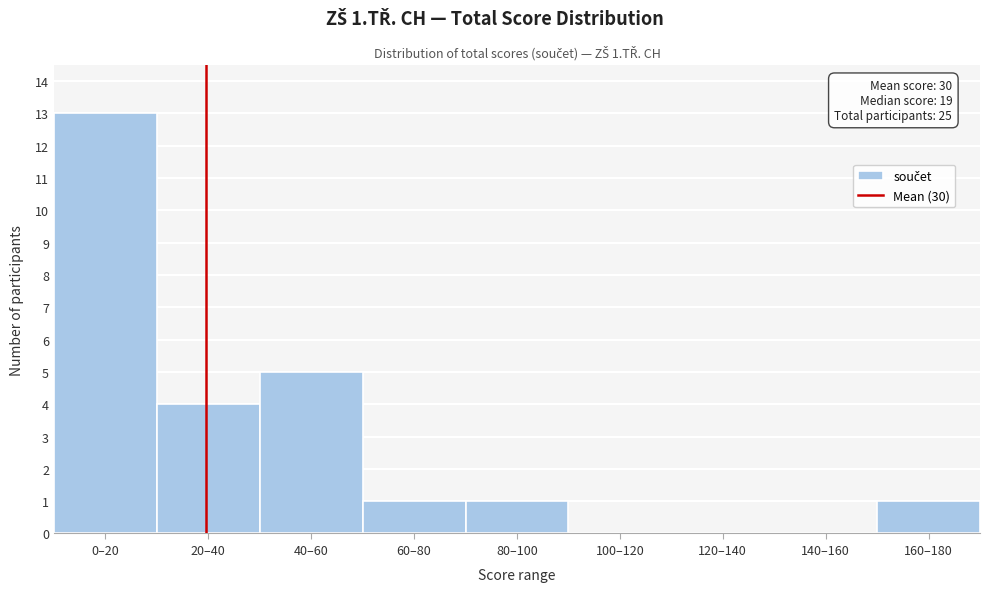

Reading left to right, list all the values displayed in this chart.

0–20=13	20–40=4	40–60=5	60–80=1	80–100=1	100–120=0	120–140=0	140–160=0	160–180=1